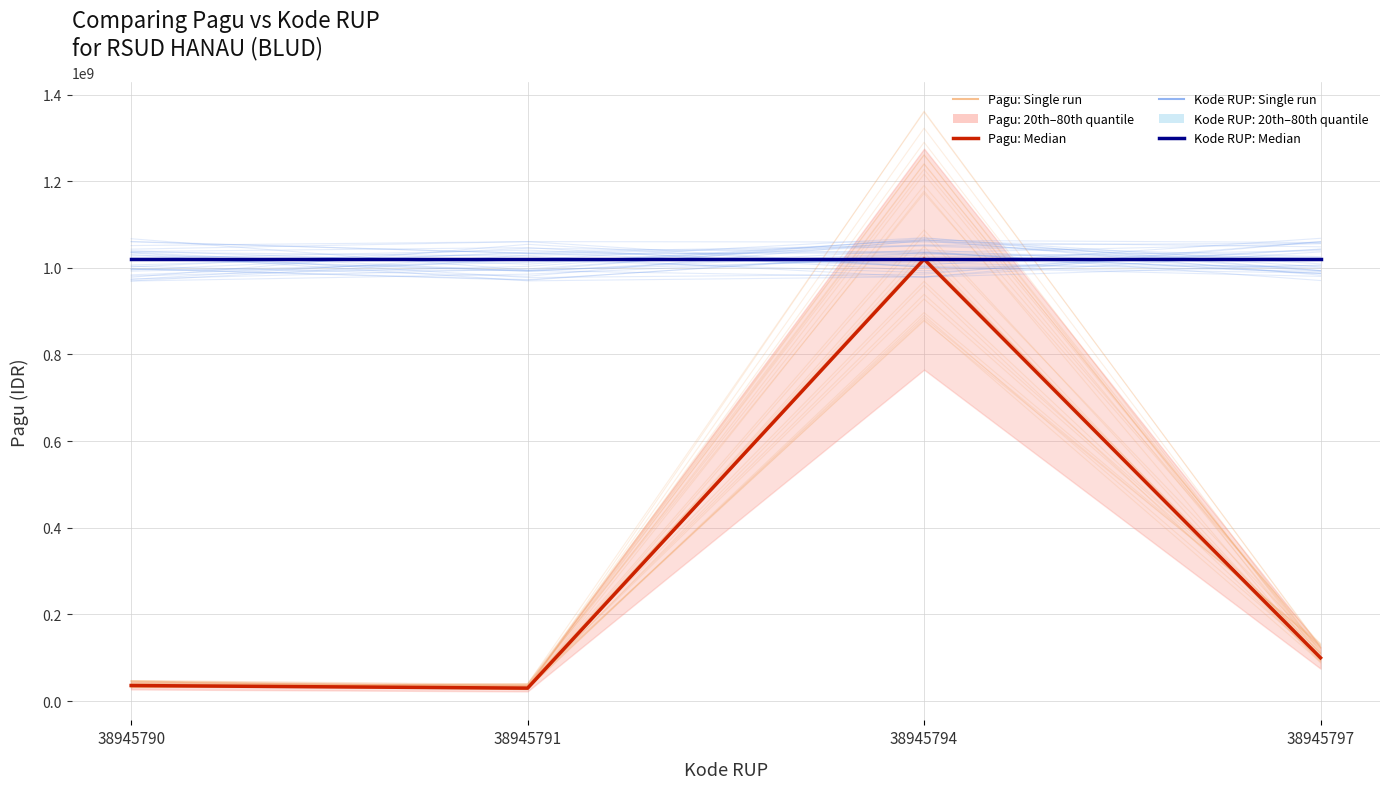

Reading left to right, list all the values displayed in this chart.

Pagu Median: 38945790=36000000.0	38945791=30000000.0	38945794=1020000000.0	38945797=100000000.0
Kode RUP Median (scaled): 38945790=1019999816.7	38945791=1019999842.9	38945794=1019999921.4	38945797=1020000000.0